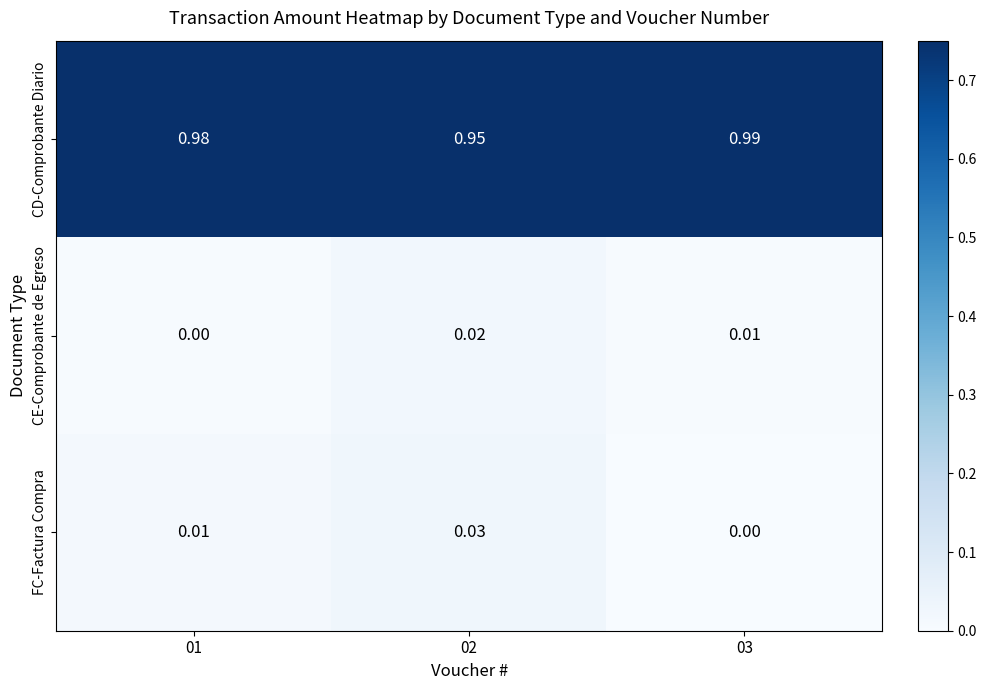

Which series has the largest total across all categories?

CD-Comprobante Diario